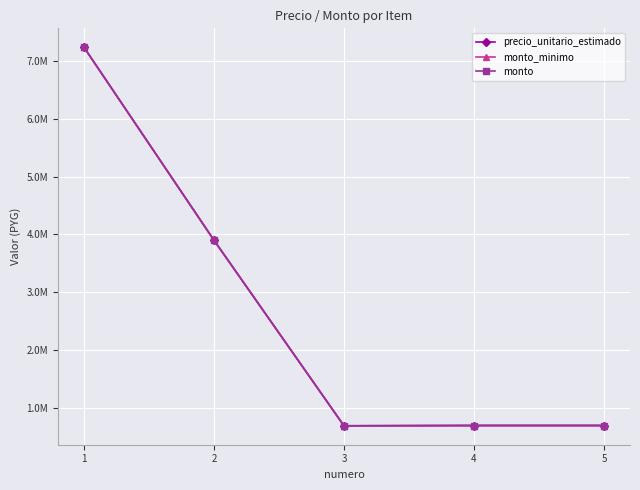

True or false: monto_minimo and monto cross at least once.

False